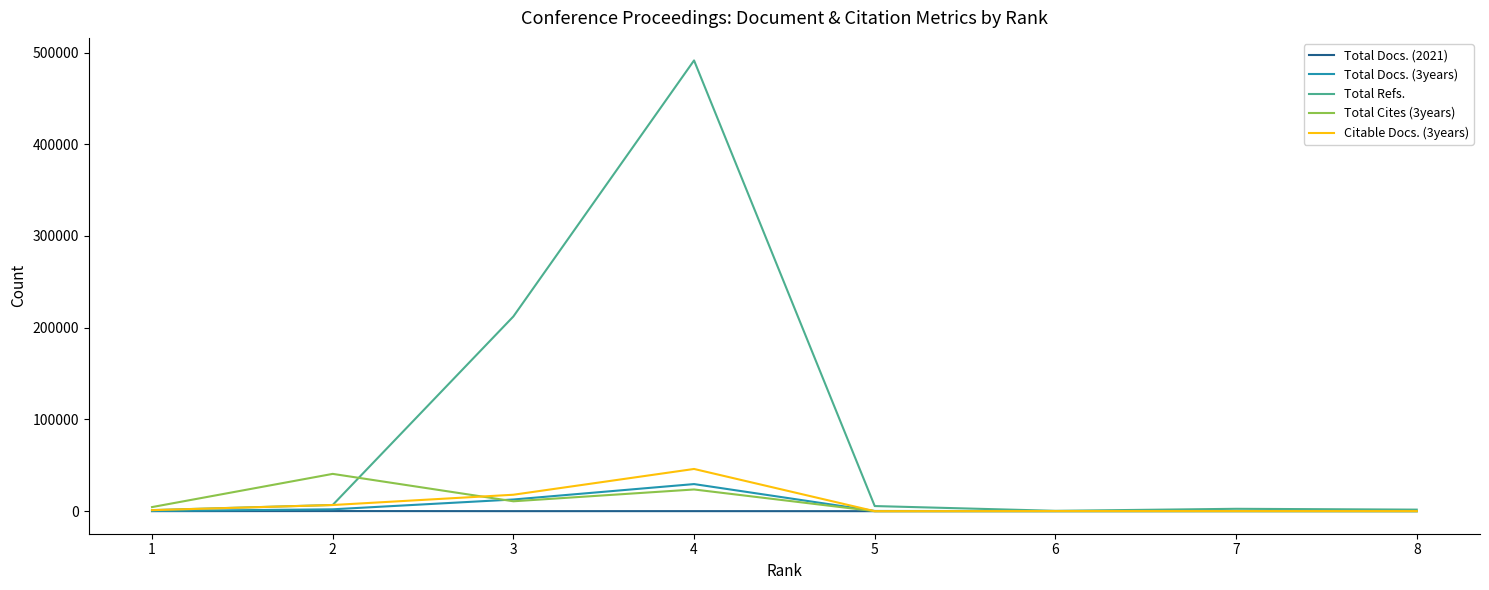

Between 1 and 4, which series saw the biggest shift?

Total Refs.